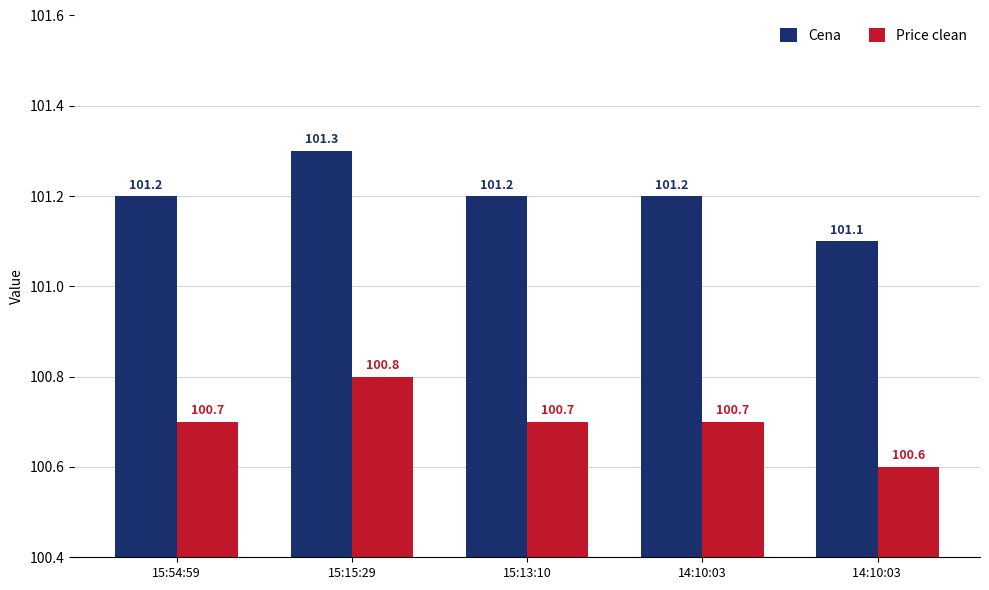

What is the maximum value for Cena?

101.3